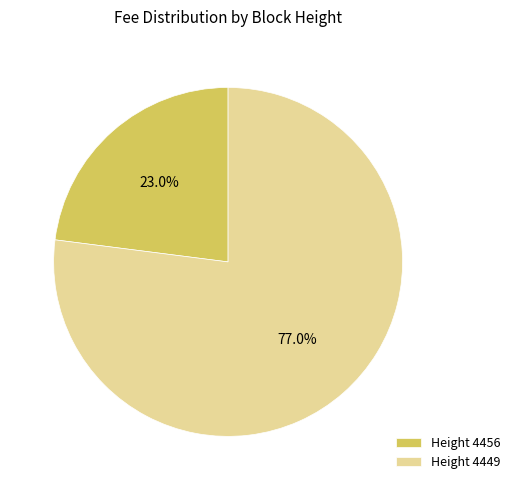

Approximately how many times larger is the value at Height 4456 compared to Height 4449?

0.3